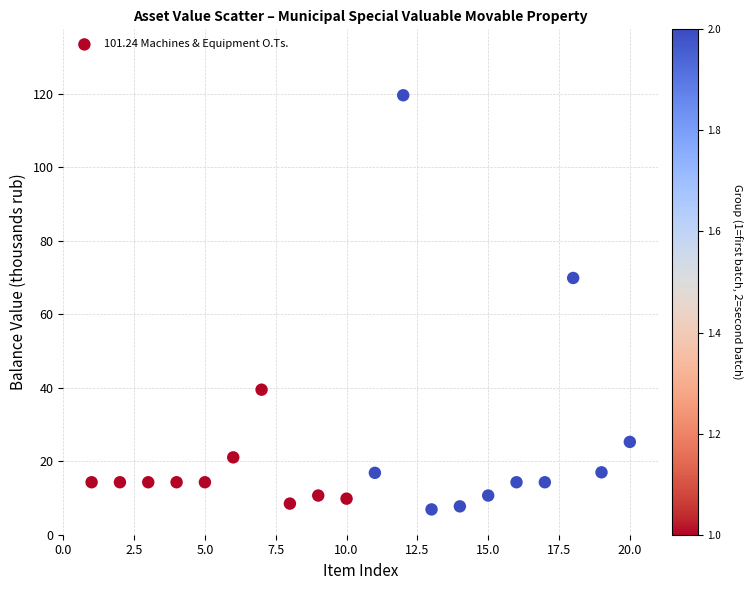

What is the range of Y values (max minus min)?

112.7